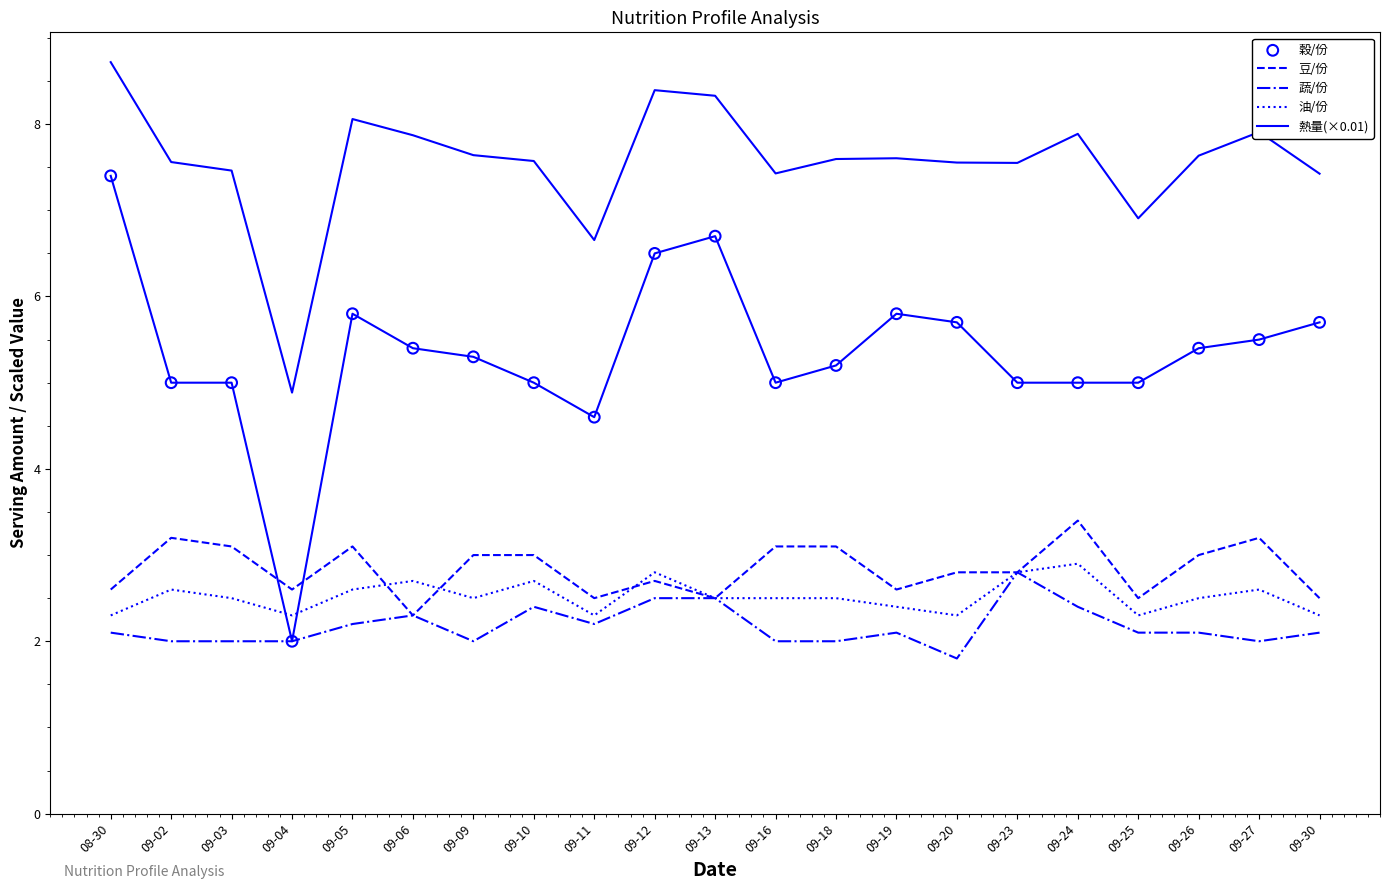

At how many categories does at least one series exceed 4?

21